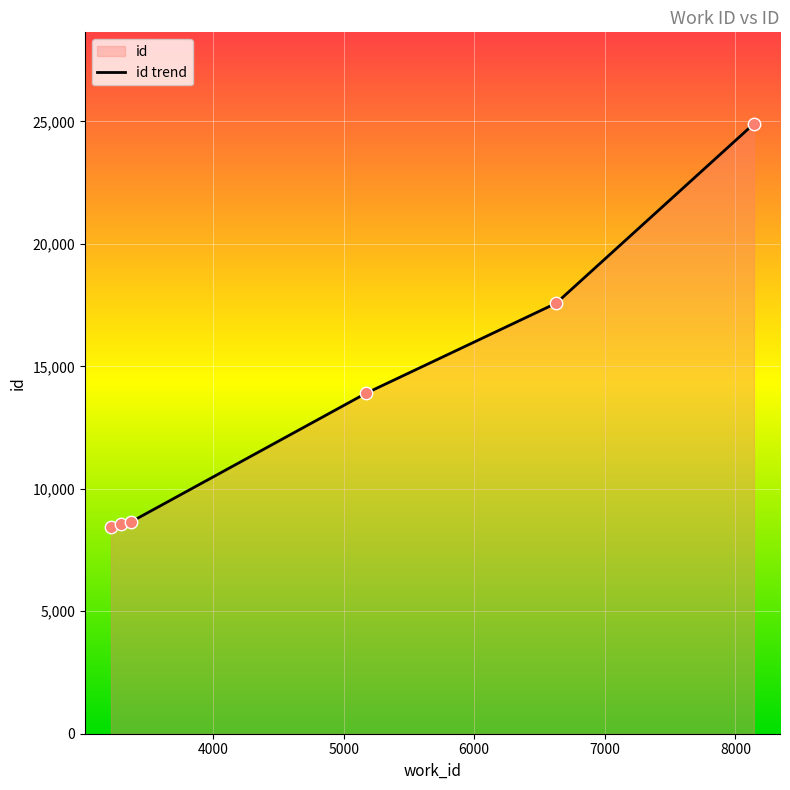

What is the change in value from 3219 to 3371?

+187